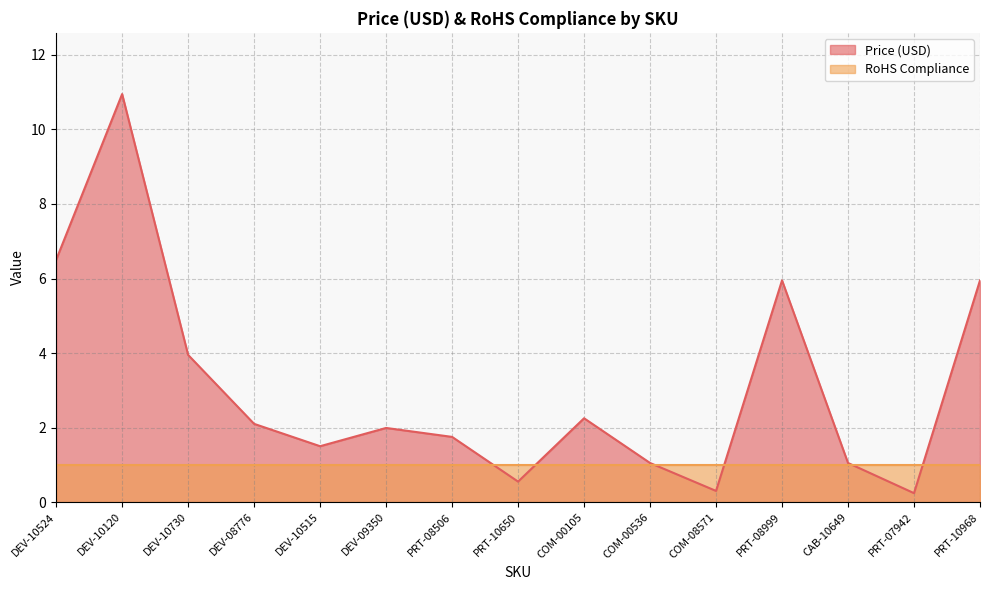

List the labels in order of value, largest first.

DEV-10120, DEV-10524, PRT-08999, PRT-10968, DEV-10730, COM-00105, DEV-08776, DEV-09350, PRT-08506, DEV-10515, COM-00536, CAB-10649, PRT-10650, COM-08571, PRT-07942